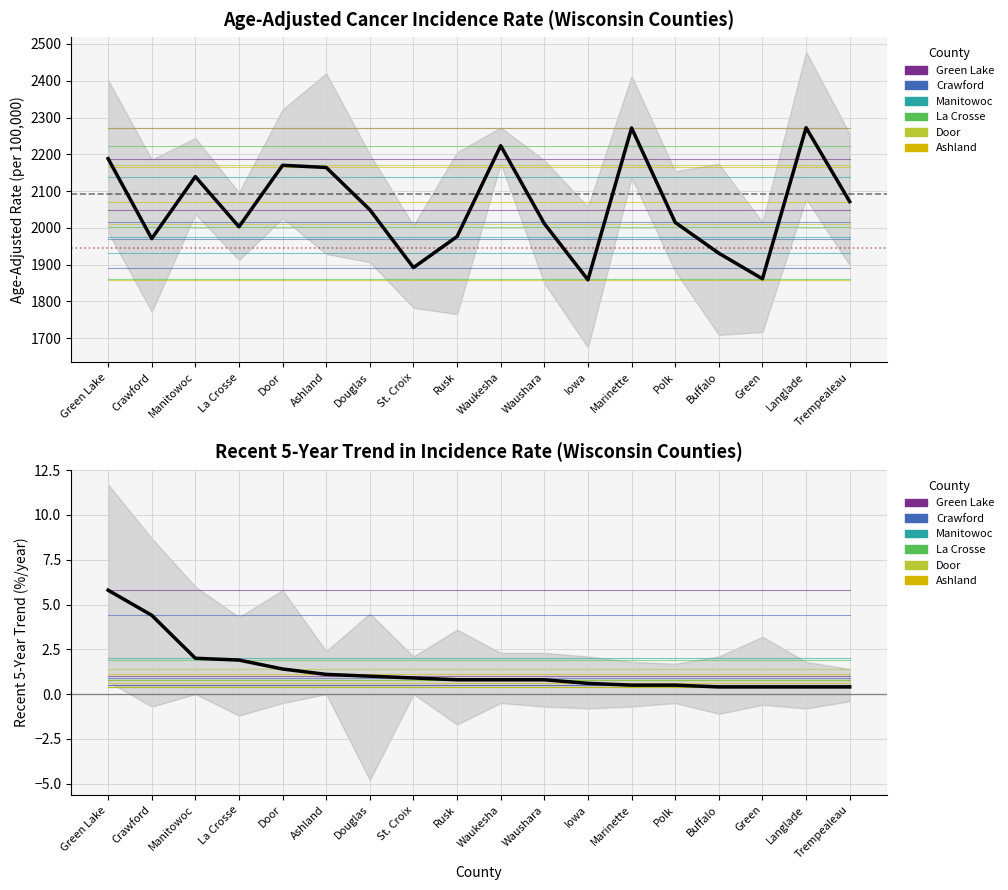

How many lines are shown in the chart?

6